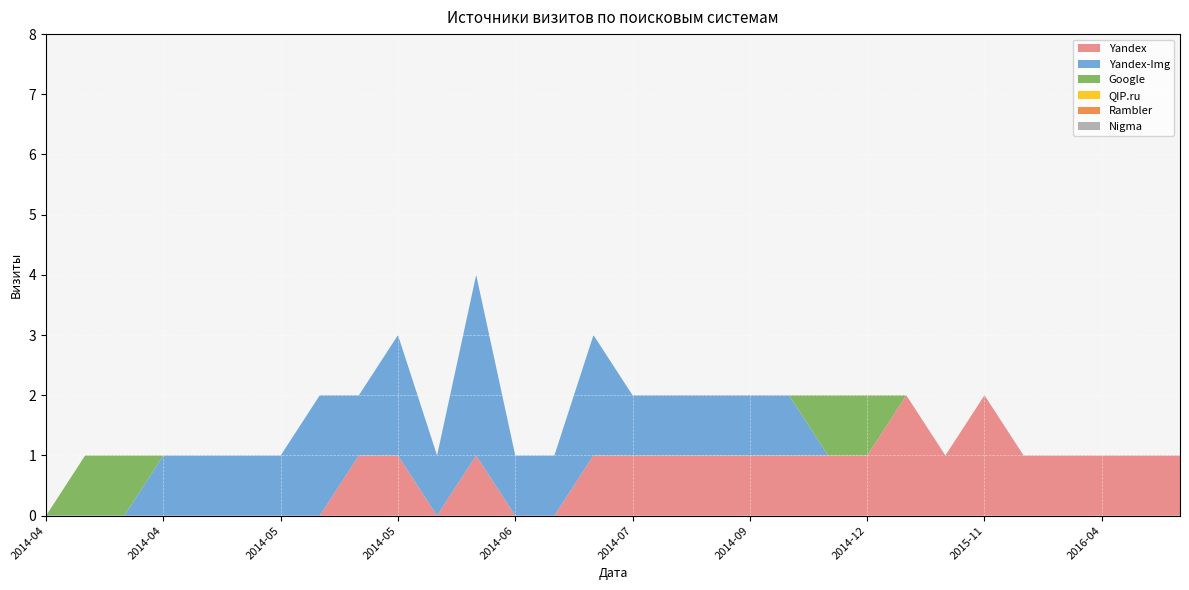

Reading right to left, list all the values displayed in this chart.

Yandex: 1	1	1	1	1	2	1	2	1	1	1	1	1	1	1	1	0	0	1	0	1	1	0	0	0	0	0	0	0	0
Yandex-Img: 0	0	0	0	0	0	0	0	0	0	1	1	1	1	1	2	1	1	3	1	2	1	2	1	1	1	1	0	0	0
Google: 0	0	0	0	0	0	0	0	1	1	0	0	0	0	0	0	0	0	0	0	0	0	0	0	0	0	0	1	1	0
QIP.ru: 0	0	0	0	0	0	0	0	0	0	0	0	0	0	0	0	0	0	0	0	0	0	0	0	0	0	0	0	0	0
Rambler: 0	0	0	0	0	0	0	0	0	0	0	0	0	0	0	0	0	0	0	0	0	0	0	0	0	0	0	0	0	0
Nigma: 0	0	0	0	0	0	0	0	0	0	0	0	0	0	0	0	0	0	0	0	0	0	0	0	0	0	0	0	0	0